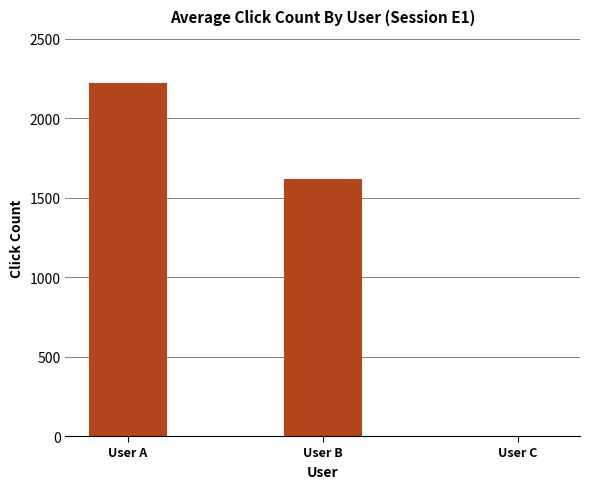

Are the bars horizontal?

No